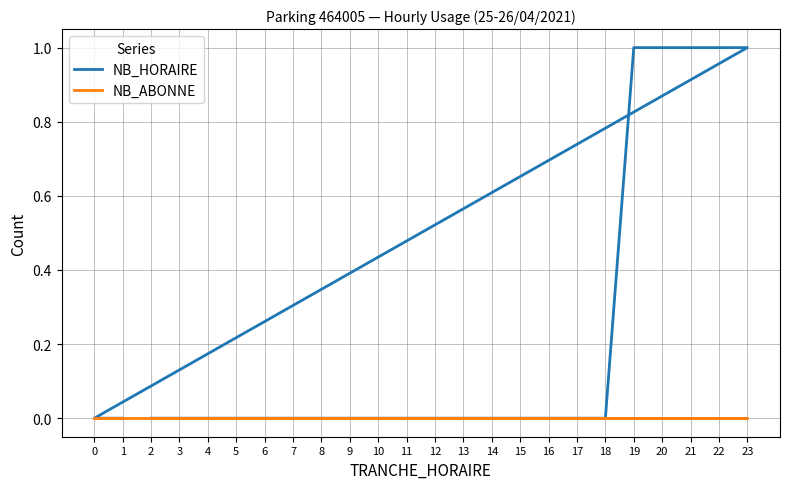

Reading left to right, list all the values displayed in this chart.

NB_HORAIRE: 2=0	3=0	4=0	5=0	6=0	7=0	8=0	9=0	10=0	11=0	12=0	13=0	14=0	15=0	16=0	17=0	18=0	19=1	20=1	21=1	22=1	23=1	0=0	1=0
NB_ABONNE: 2=0	3=0	4=0	5=0	6=0	7=0	8=0	9=0	10=0	11=0	12=0	13=0	14=0	15=0	16=0	17=0	18=0	19=0	20=0	21=0	22=0	23=0	0=0	1=0